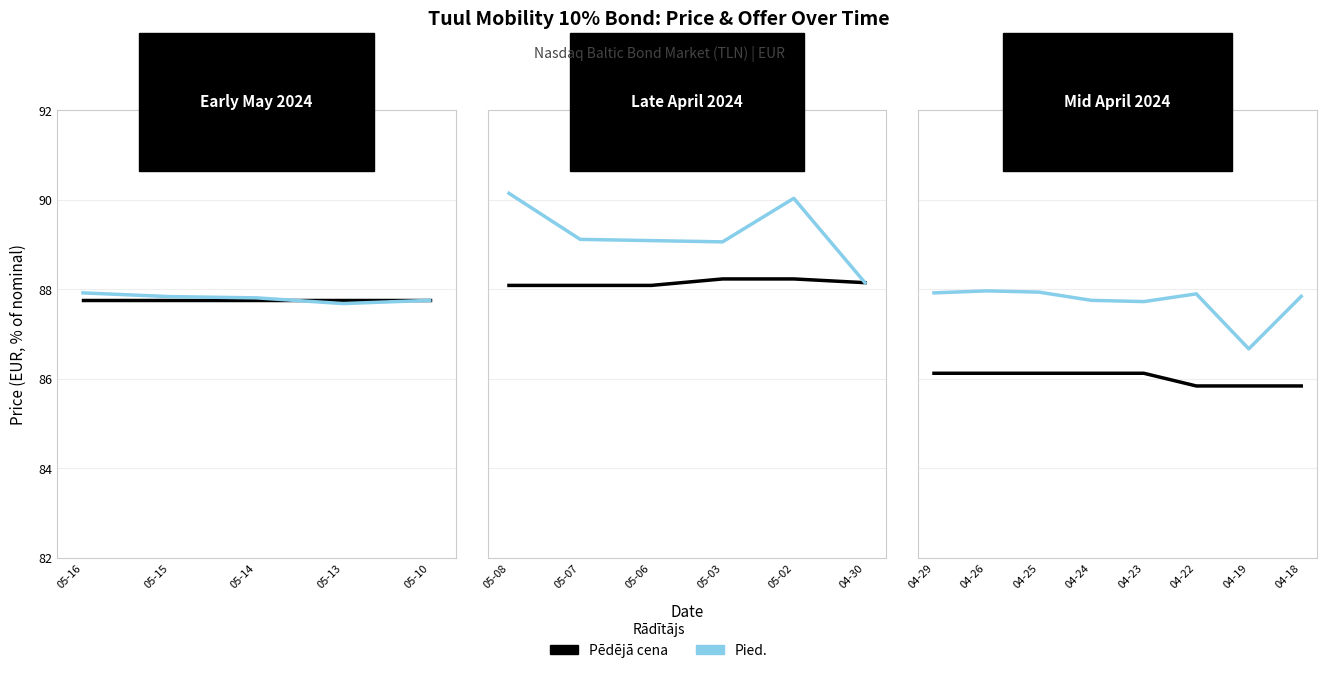

What are all the series names shown in the legend?

Pēdējā cena, Pied.